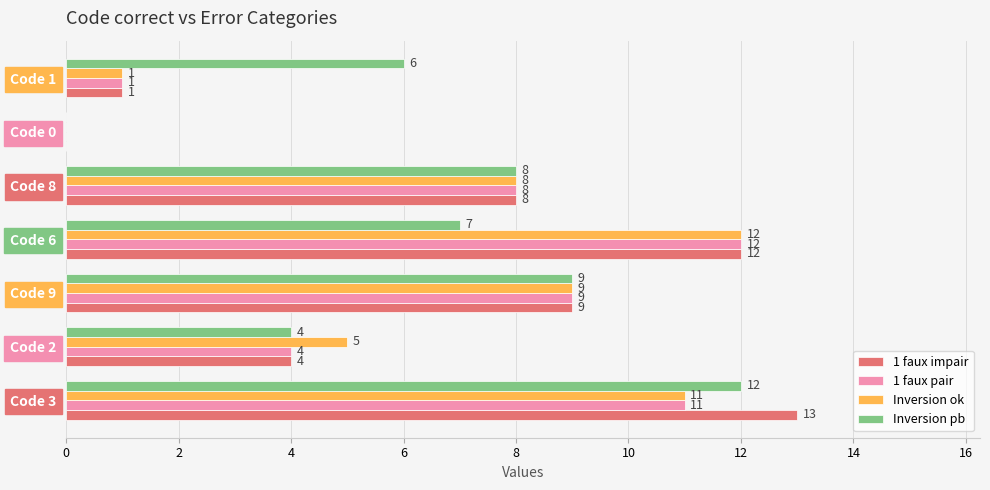

True or false: 1 faux impair has a value of 1 at Code 1.

True